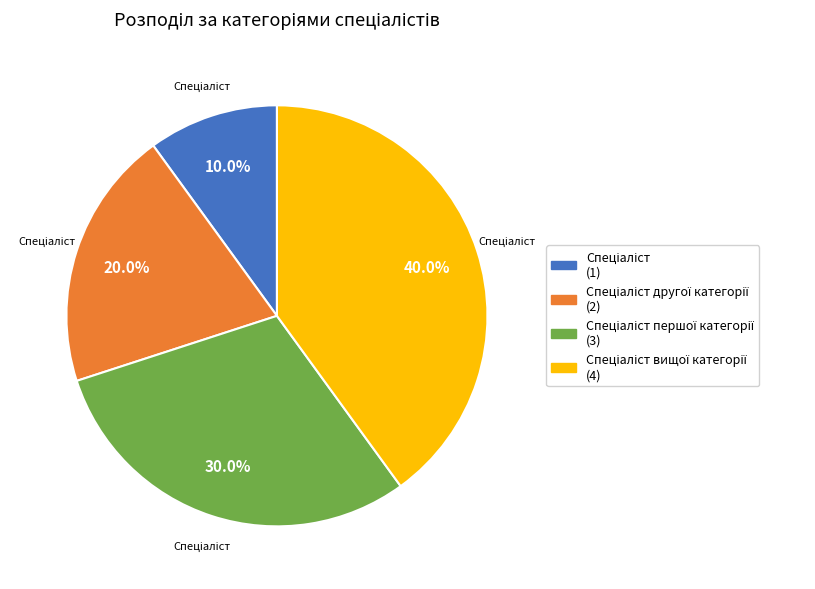

Is there any slice that represents more than half of the pie?

No